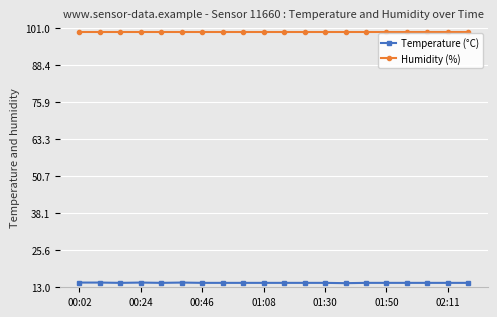

Which series has the largest total across all categories?

Humidity (%)